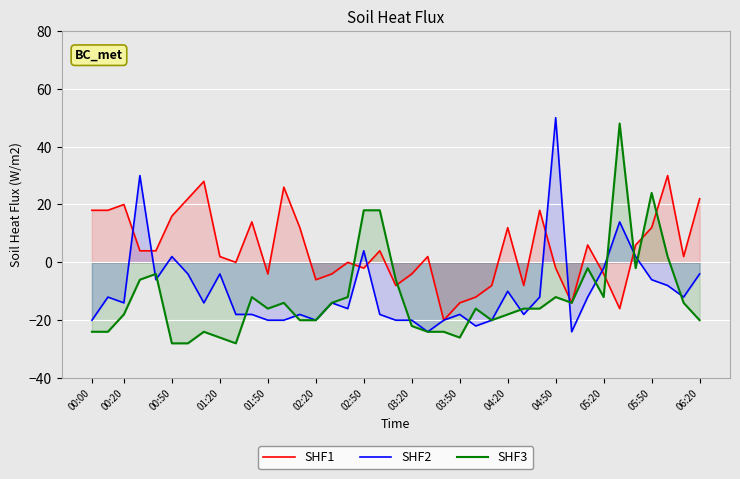

At 02:50, list the series in order from largest to smallest.

SHF3, SHF2, SHF1